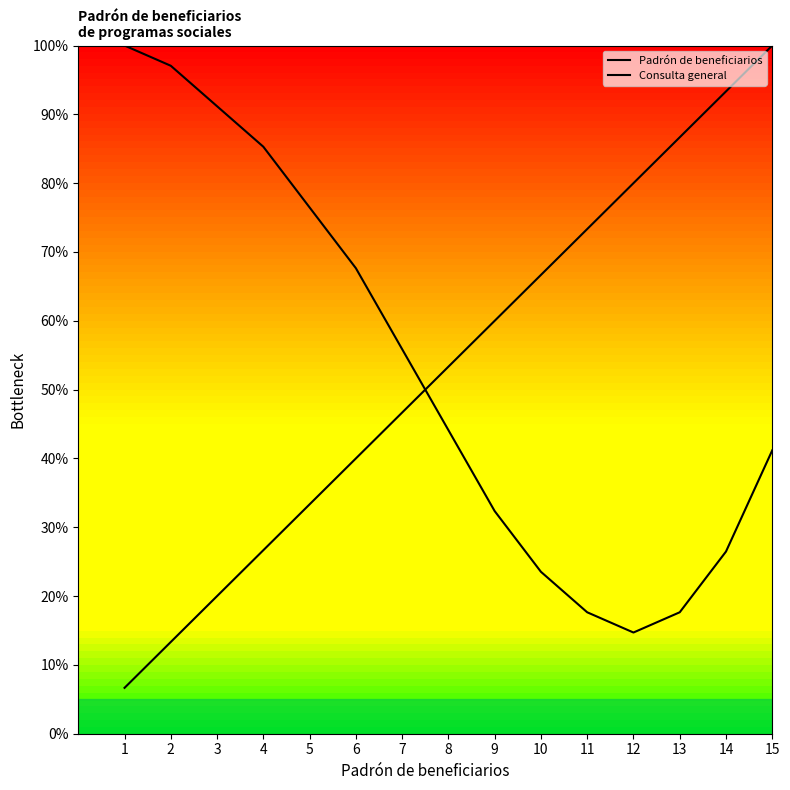

What is the greatest value displayed?

100.0